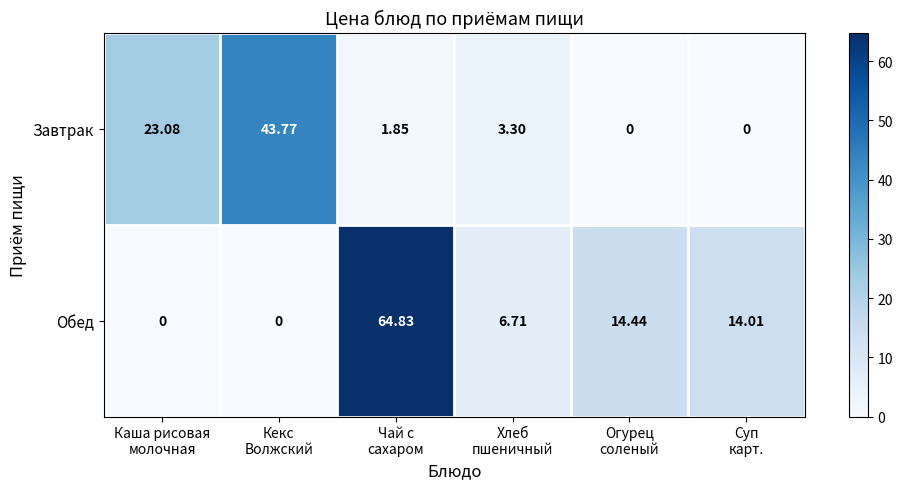

Which series has the widest spread of values?

Обед